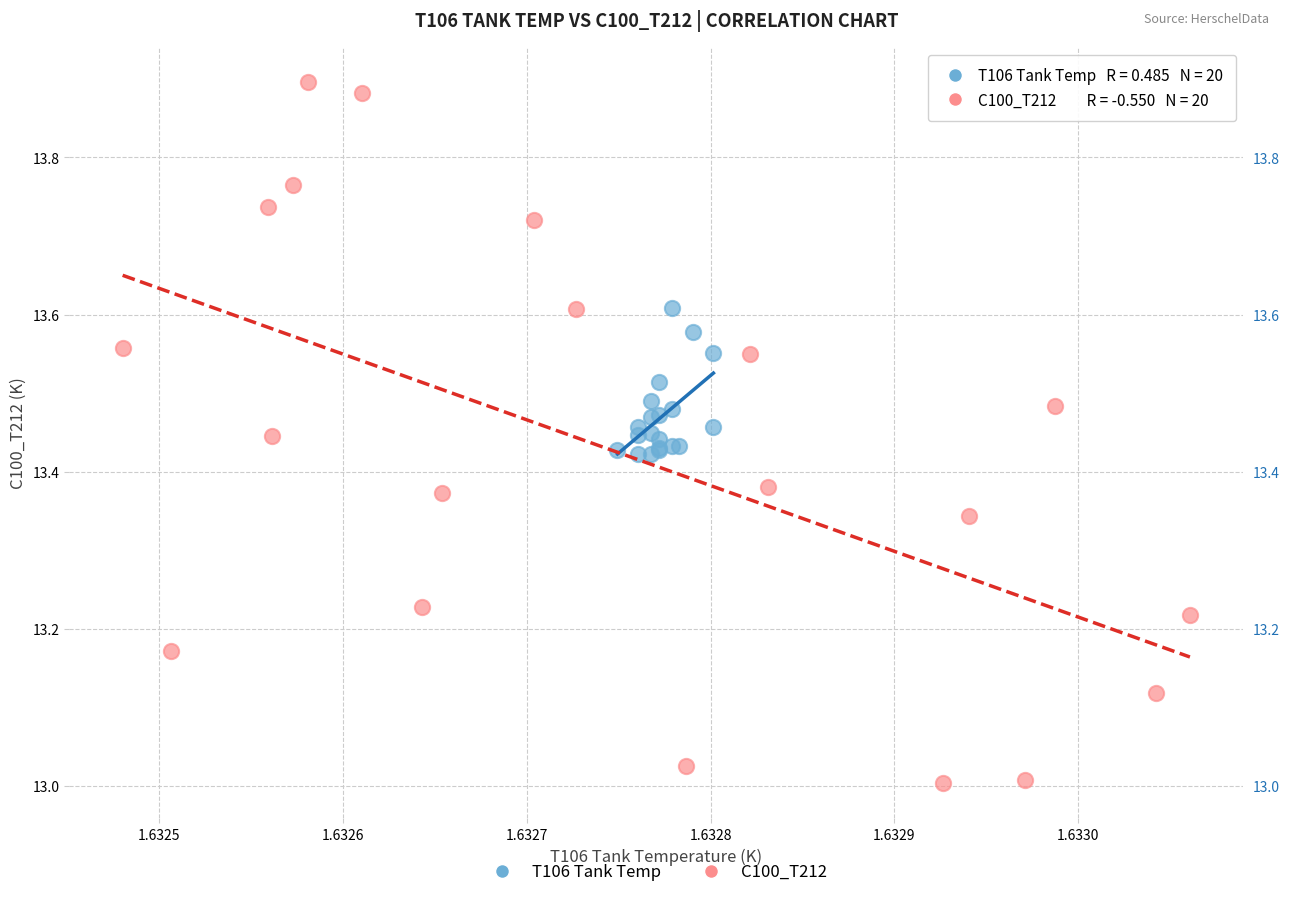

Which series reaches the minimum Y coordinate?

C100_T212